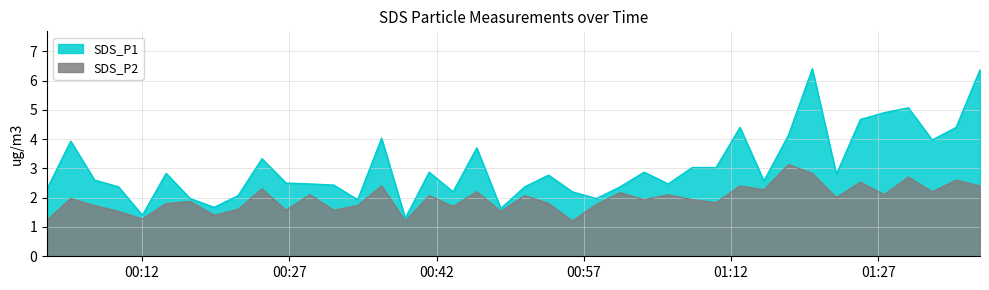

At 2023/03/06 01:20:17, list the series in order from largest to smallest.

SDS_P1, SDS_P2